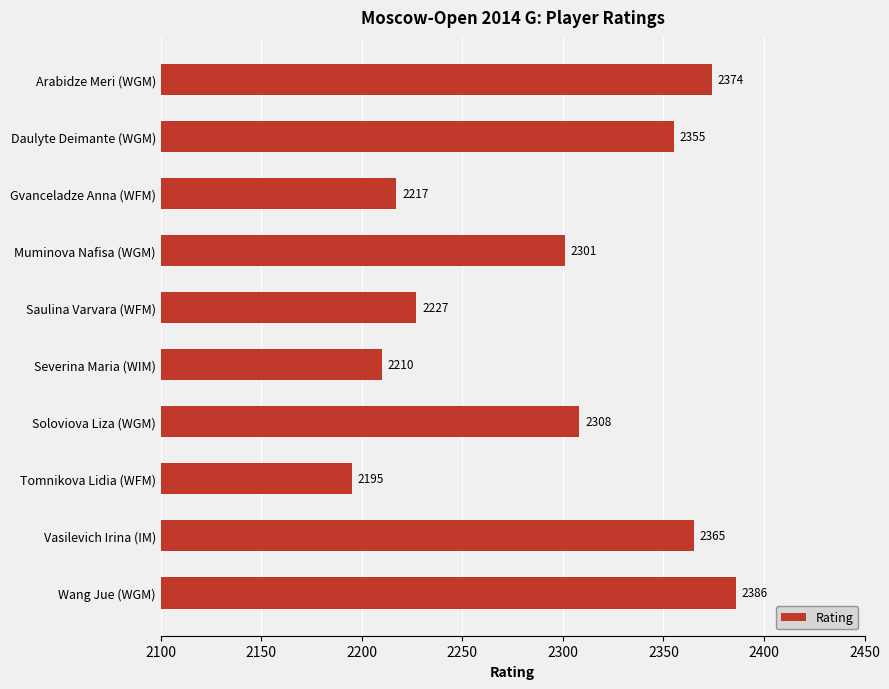

What is the label of the 2nd bar from the top?

Daulyte Deimante (WGM)